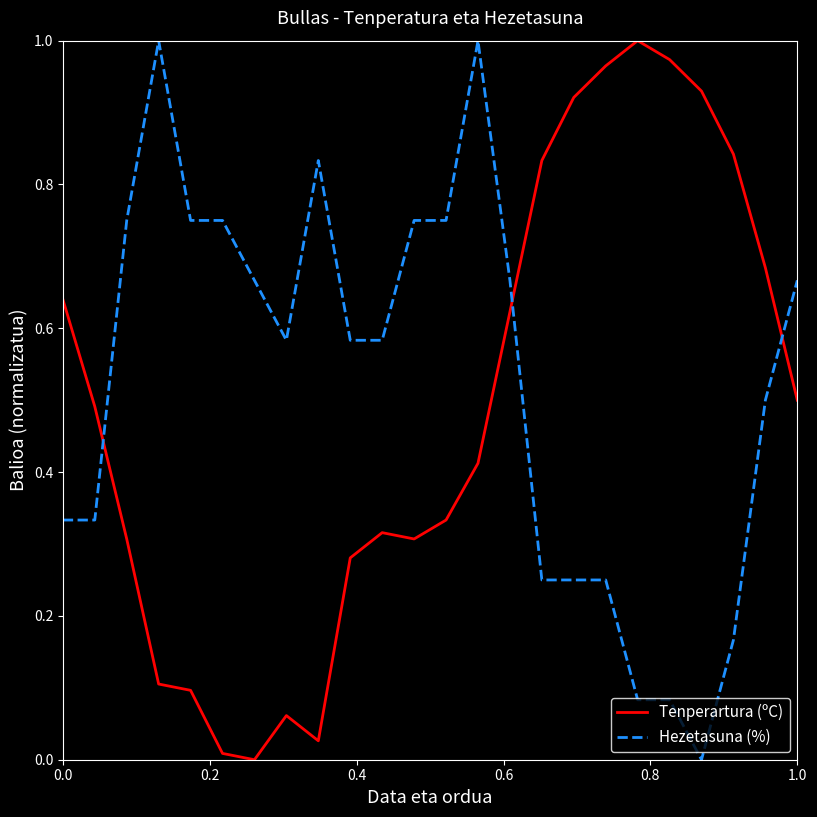

Which series ends up on top after the final intersection of Tenperartura (ºC) and Hezetasuna (%)?

Hezetasuna (%)